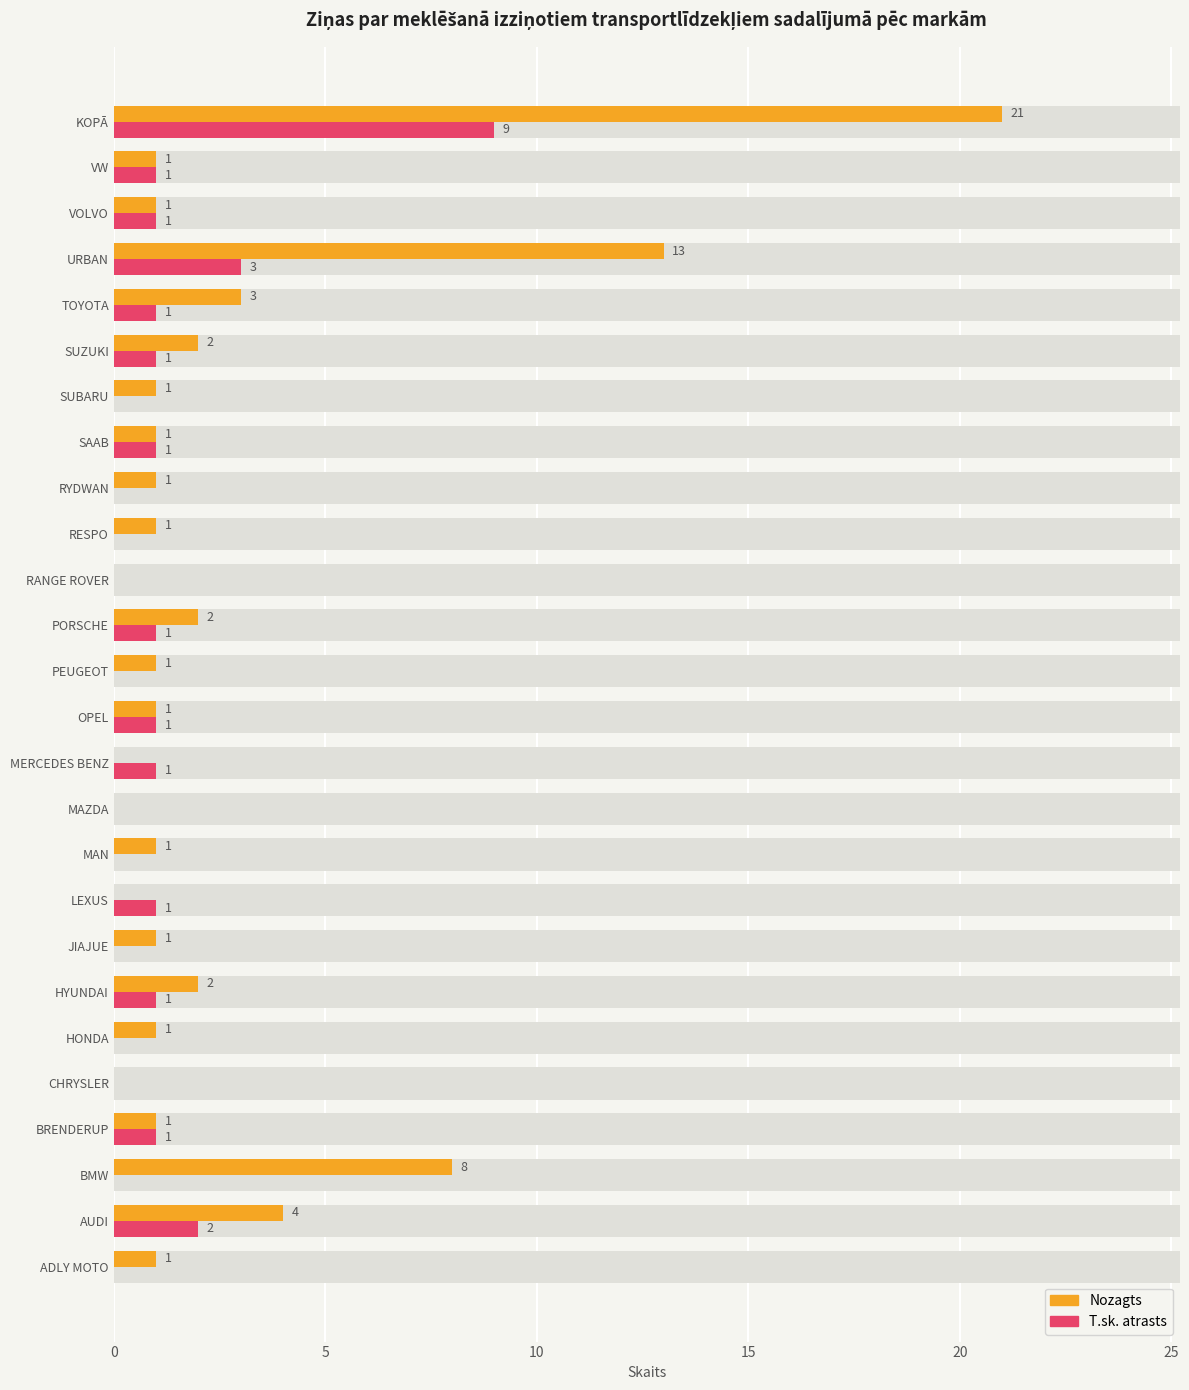

Are the bars horizontal?

Yes